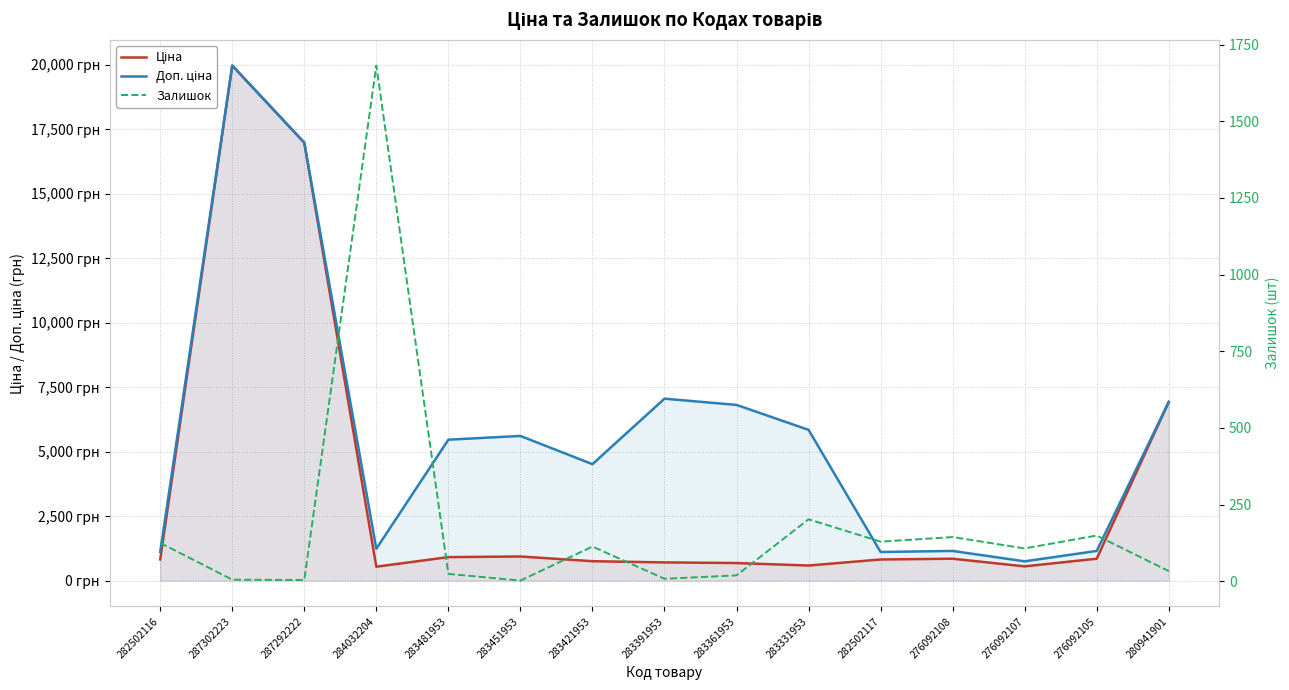

True or false: Доп. ціна has more than 2 points higher than both neighbors.

True